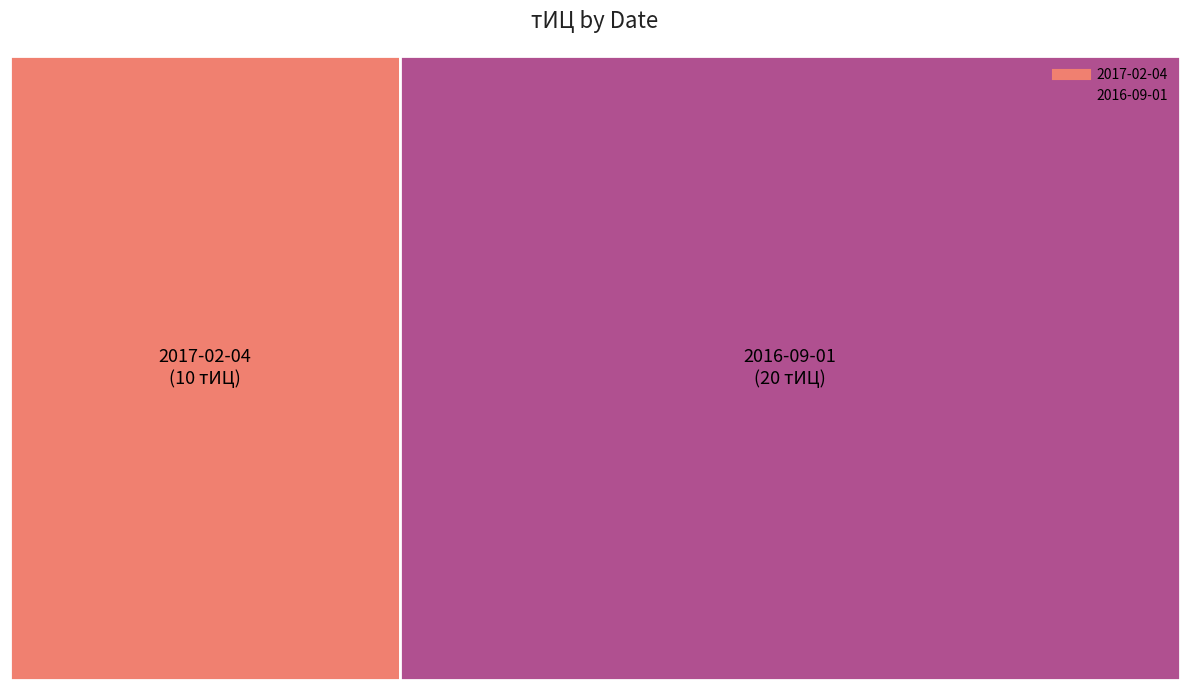

True or false: 2017-02-04 accounts for 27% of the total.

False